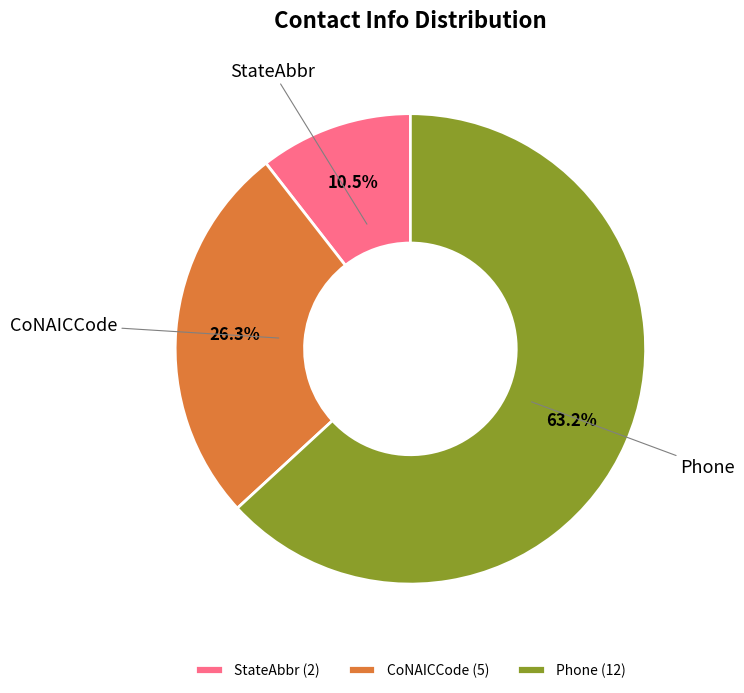

How many slices are in this pie chart?

3